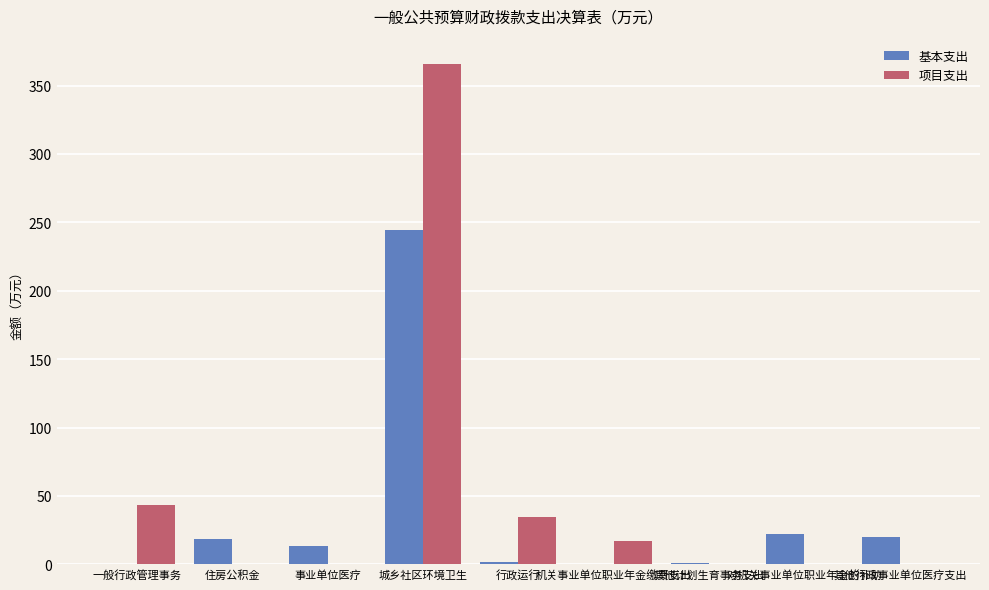

What is the greatest value displayed?

366.0